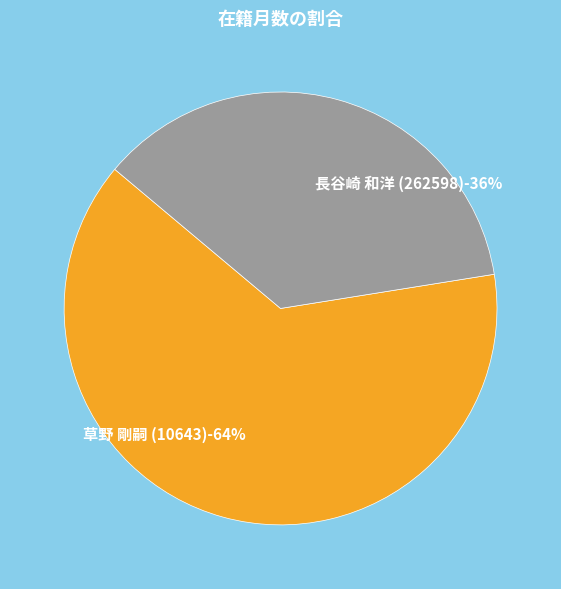

How many segments does this pie chart have?

2